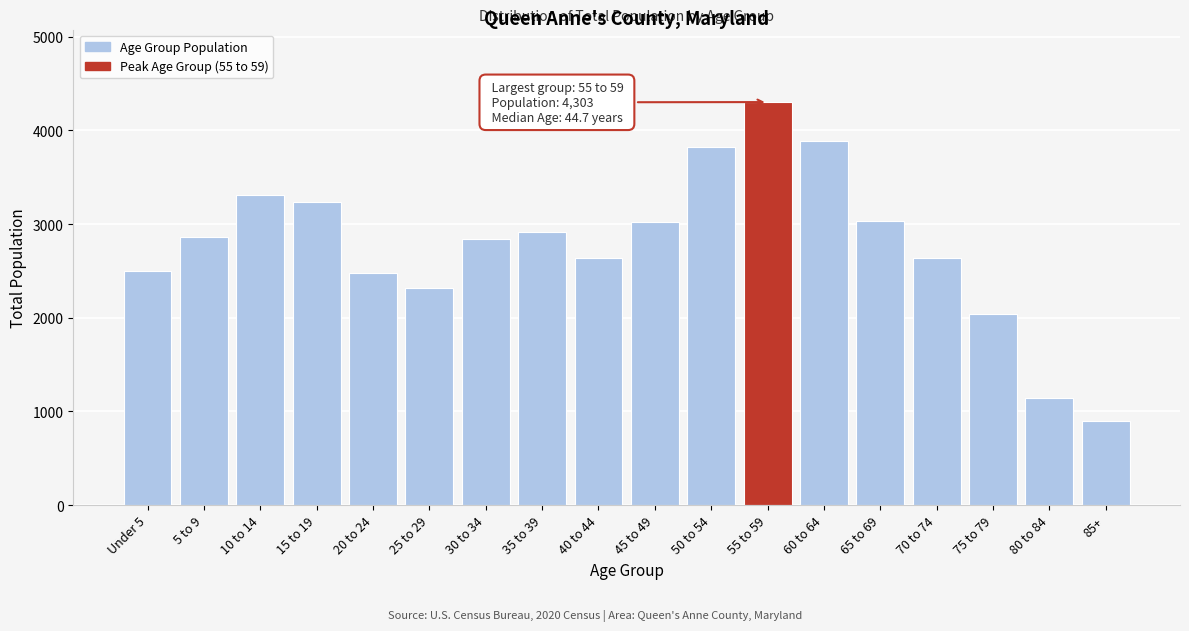

At which category does the chart reach its minimum across all series?

85+